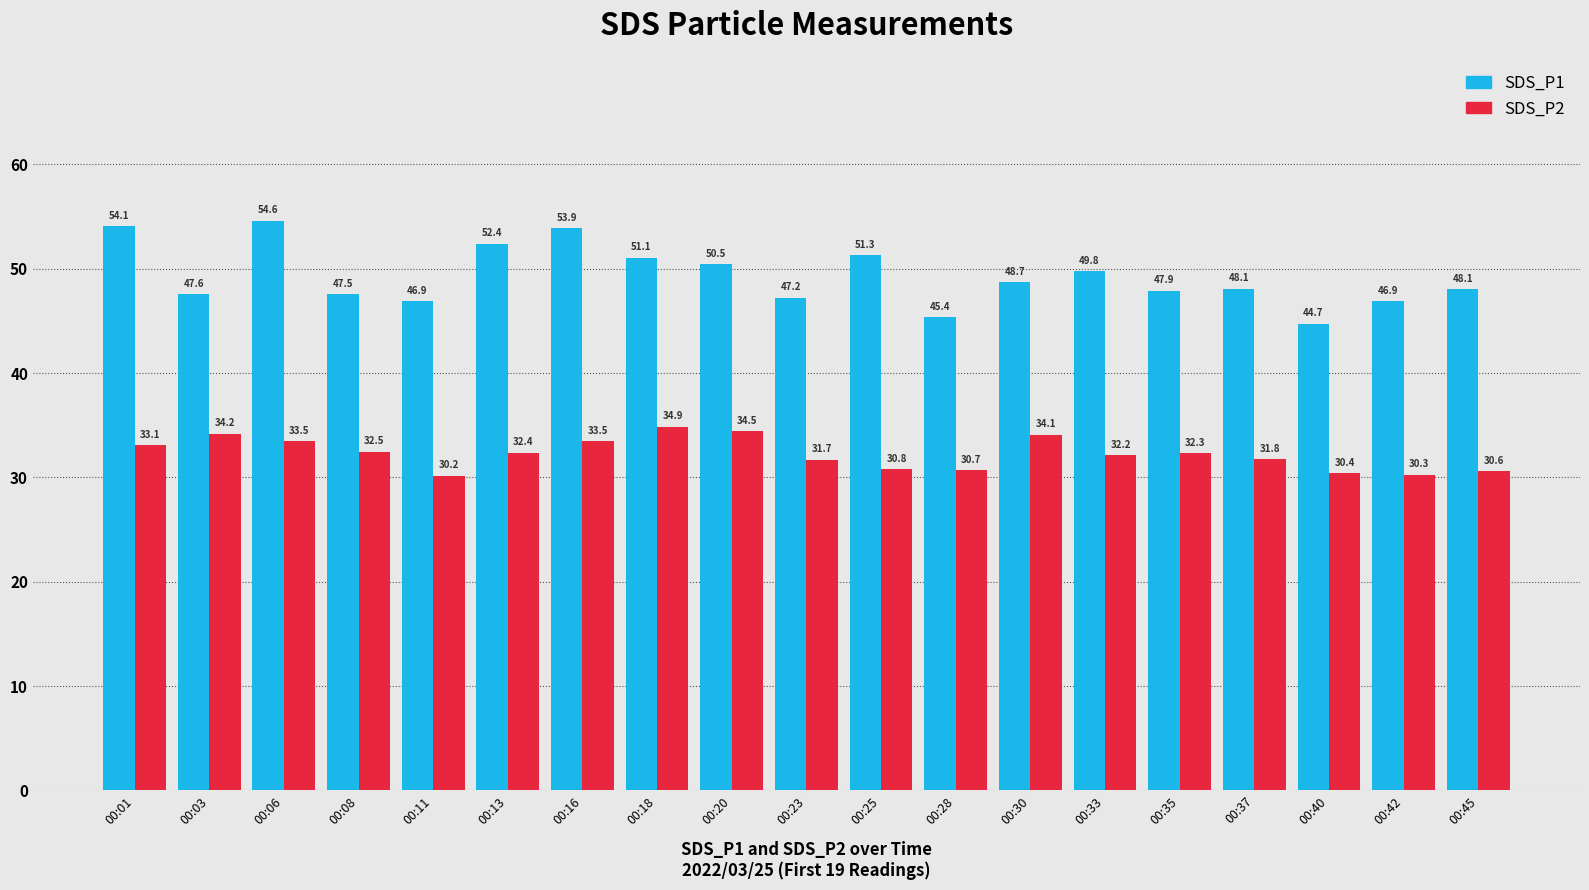

How many groups of bars are there?

19